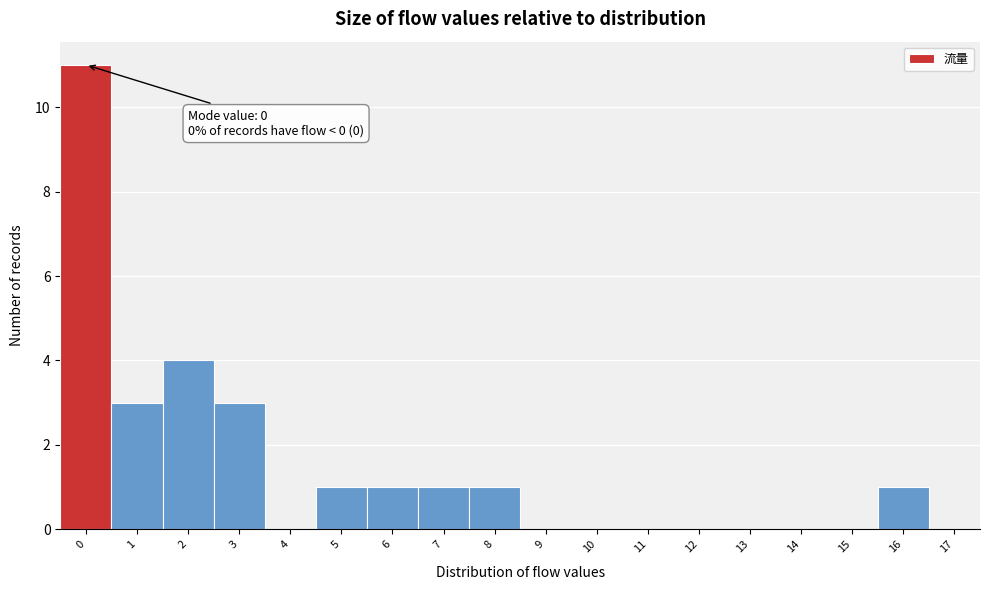

Which range on the x-axis has the tallest bar?

-0.5 to 0.5